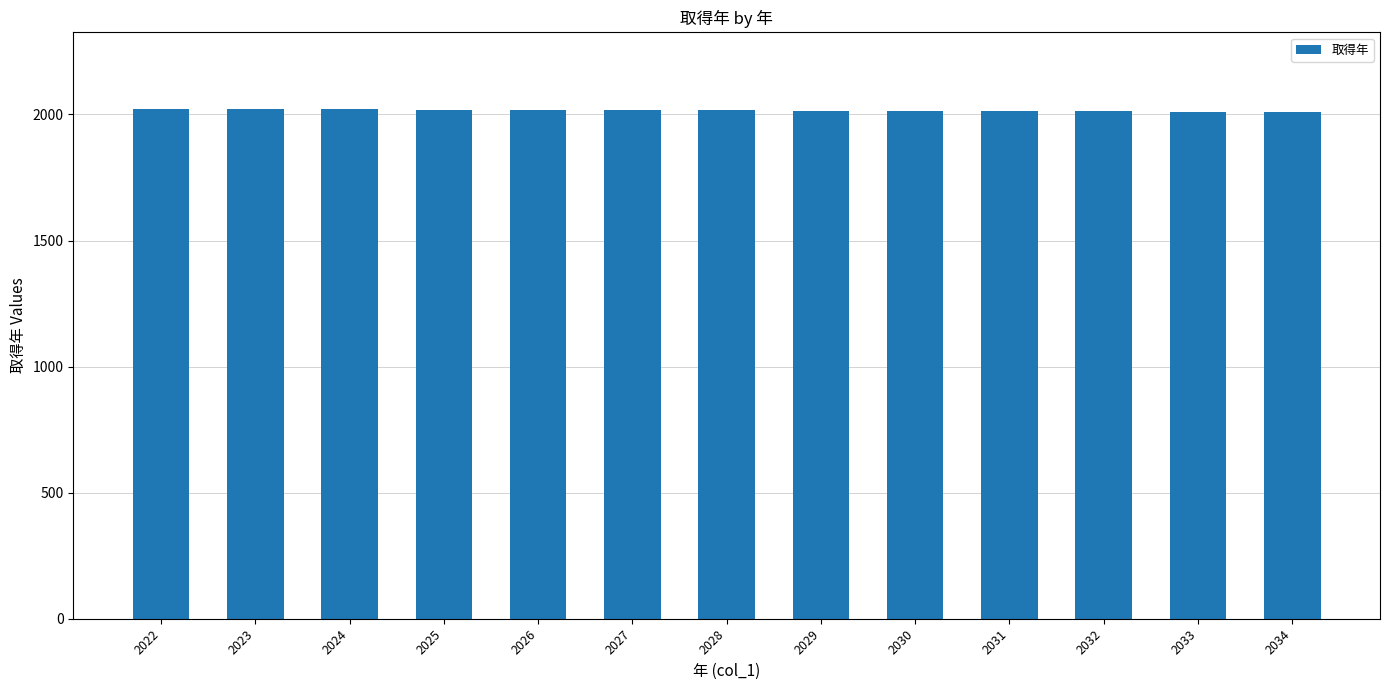

What is the ratio of the value at 2029 to the value at 2026?

1.0